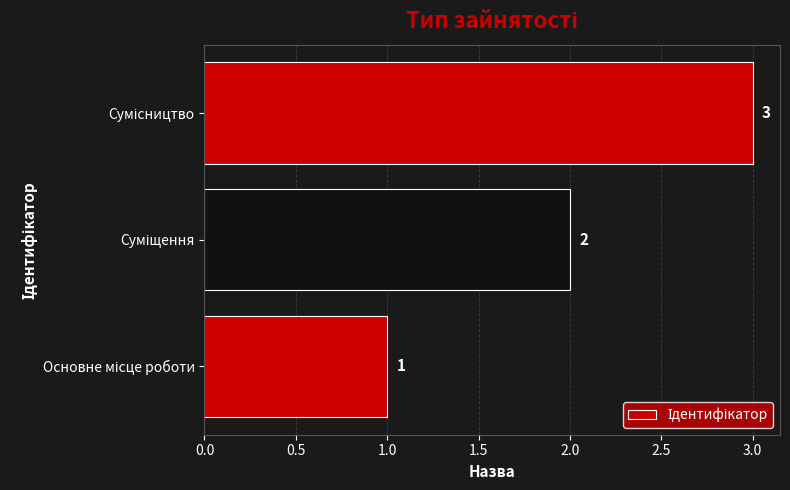

What is the maximum value shown in the chart?

3